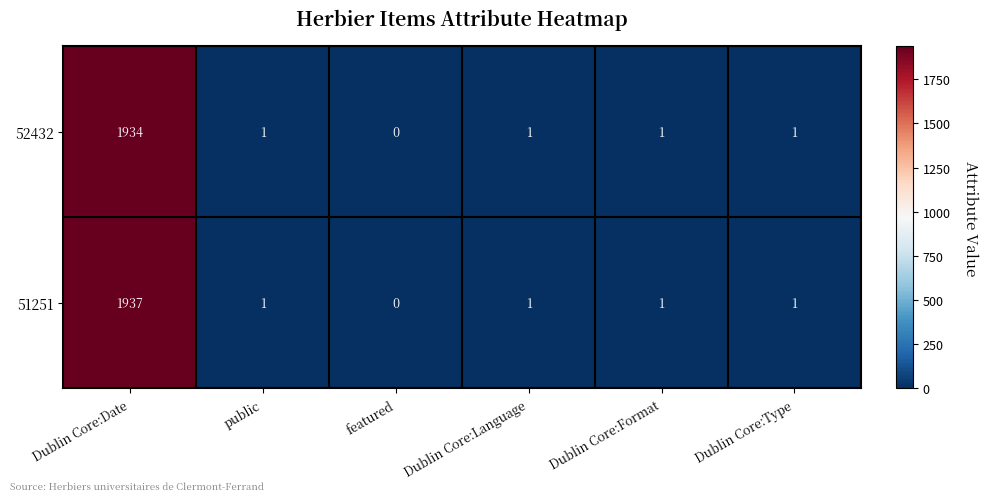

Reading left to right, what are all the values shown in this chart?

52432: 1934	1	0	1	1	1
51251: 1937	1	0	1	1	1